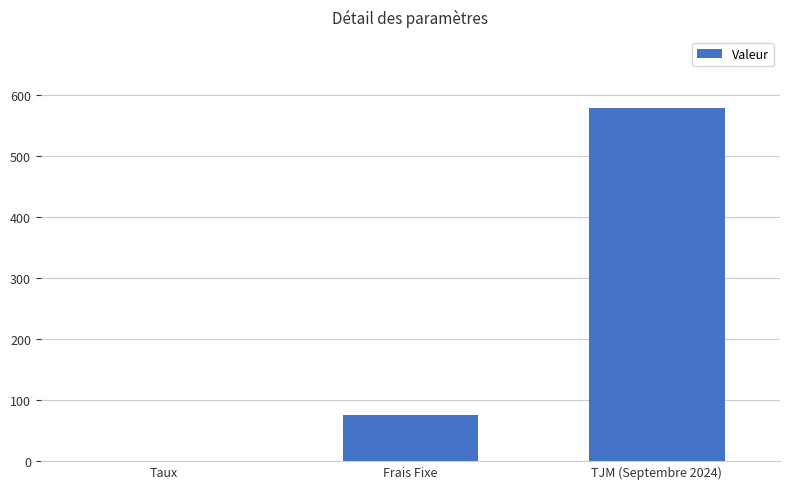

What is the maximum value shown in the chart?

580.0